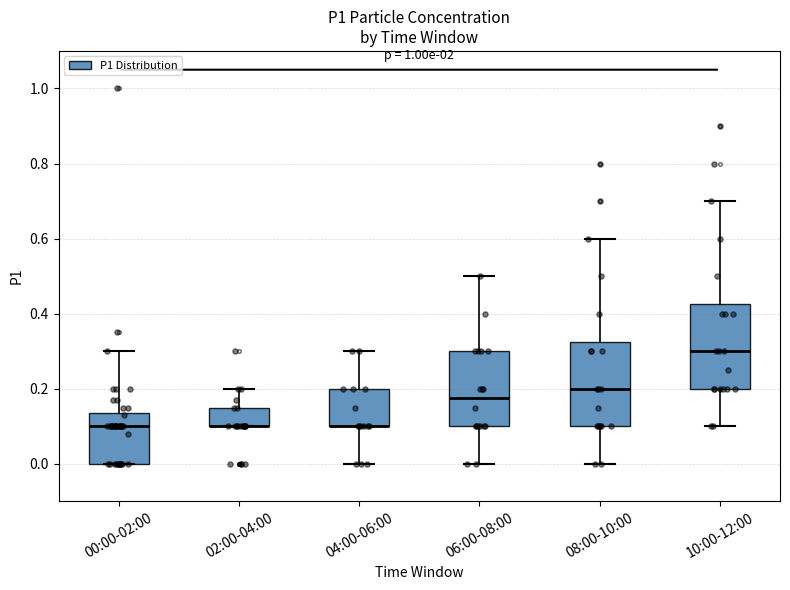

Reading left to right, read every box against the y-axis: the position of its median line, the range the box covers, and the ends of its whiskers. The values are not printed on the chart, so give them approximately, as read against the axis.

00:00-02:00: median 0.10, box 0.00 to 0.14, whiskers 0.00 to 0.30
02:00-04:00: median 0.10 (drawn on the box's lower edge), box 0.10 to 0.16, whiskers 0.10 to 0.20
04:00-06:00: median 0.10 (drawn on the box's lower edge), box 0.10 to 0.20, whiskers 0.00 to 0.30
06:00-08:00: median 0.18, box 0.10 to 0.30, whiskers 0.00 to 0.50
08:00-10:00: median 0.20, box 0.10 to 0.32, whiskers 0.00 to 0.60
10:00-12:00: median 0.30, box 0.20 to 0.42, whiskers 0.10 to 0.70